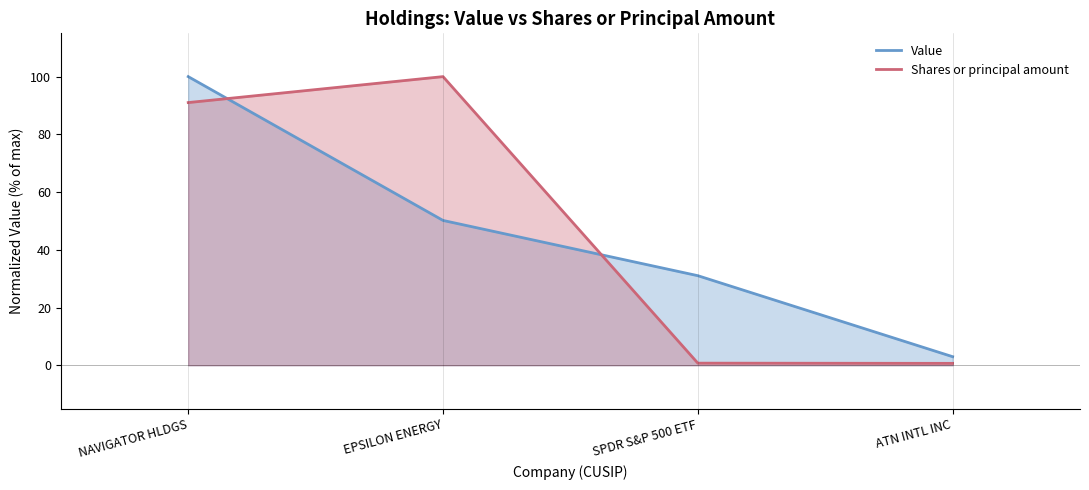

What is the greatest value displayed?

100.0